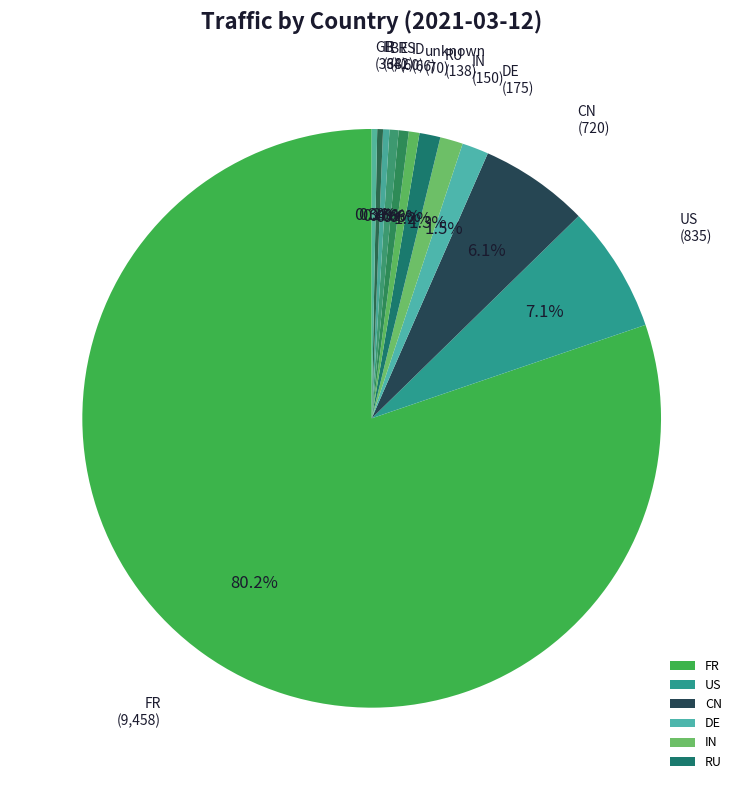

Between unknown and RU, which is larger?

RU